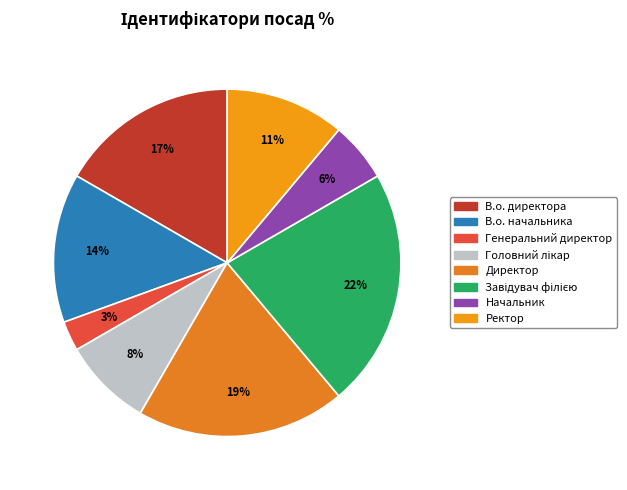

Is the sum of В.о. начальника and Директор greater than half?

No